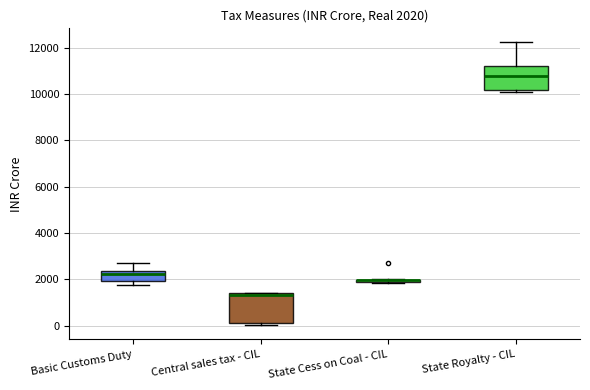

Comparing the boxes themselves (not the whiskers), which one is the tallest?

Central sales tax - CIL